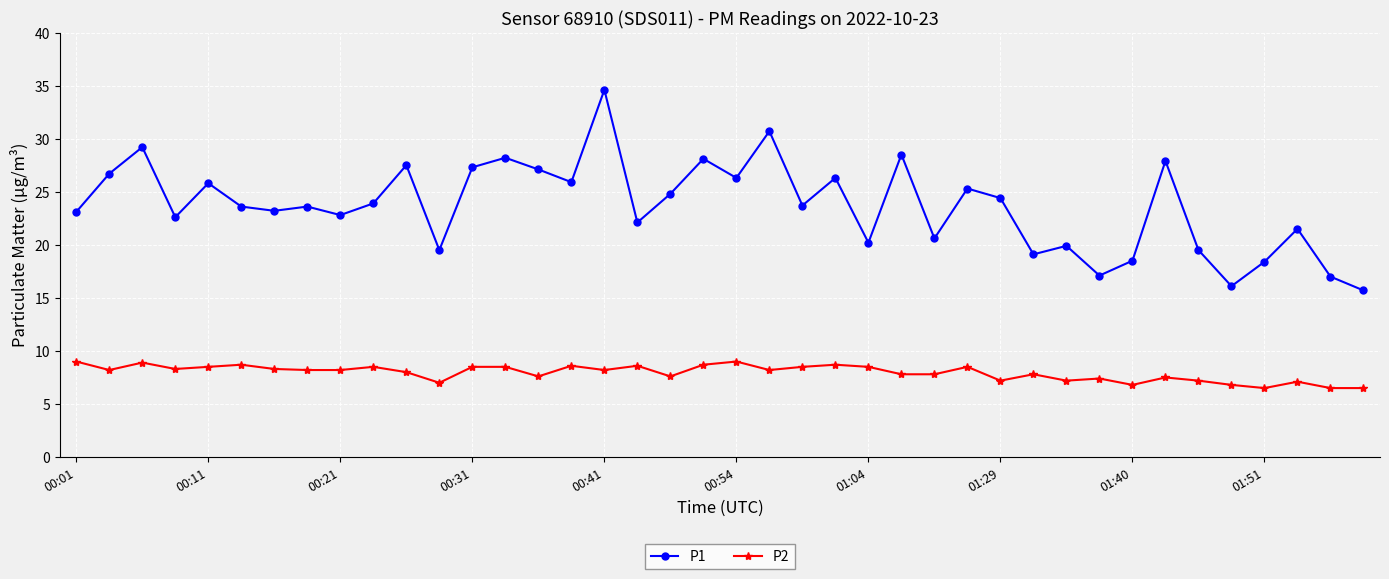

What are all the series names shown in the legend?

P1, P2